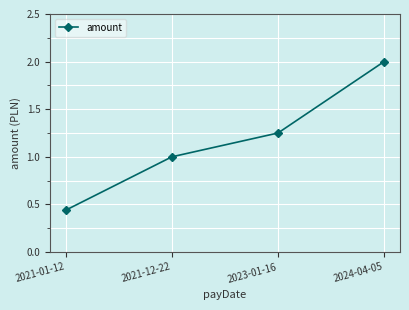

Which label corresponds to the largest value in the chart?

2024-04-05